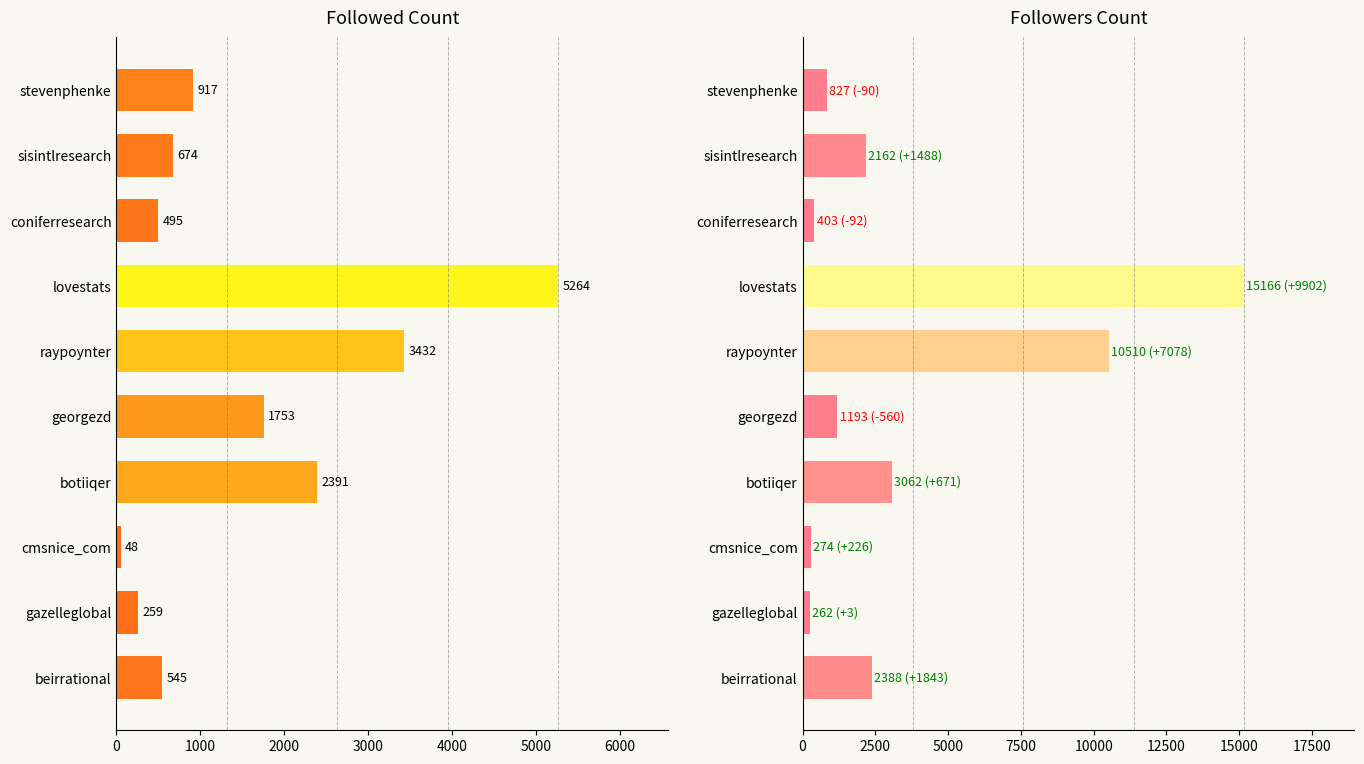

At how many categories does at least one series exceed 13774?

1